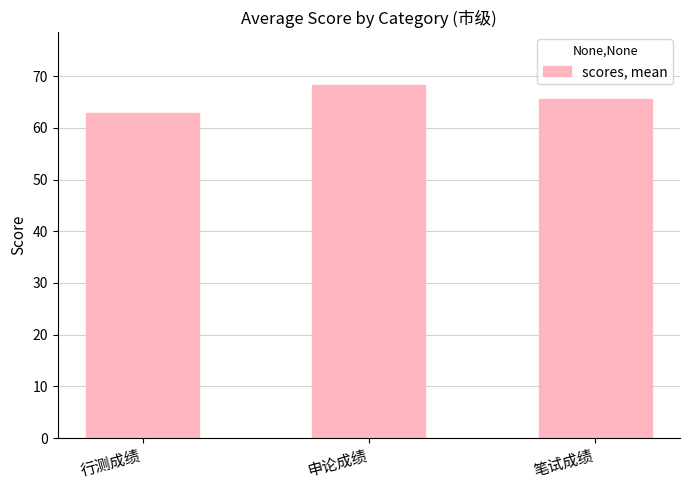

How many bars are there in total?

3